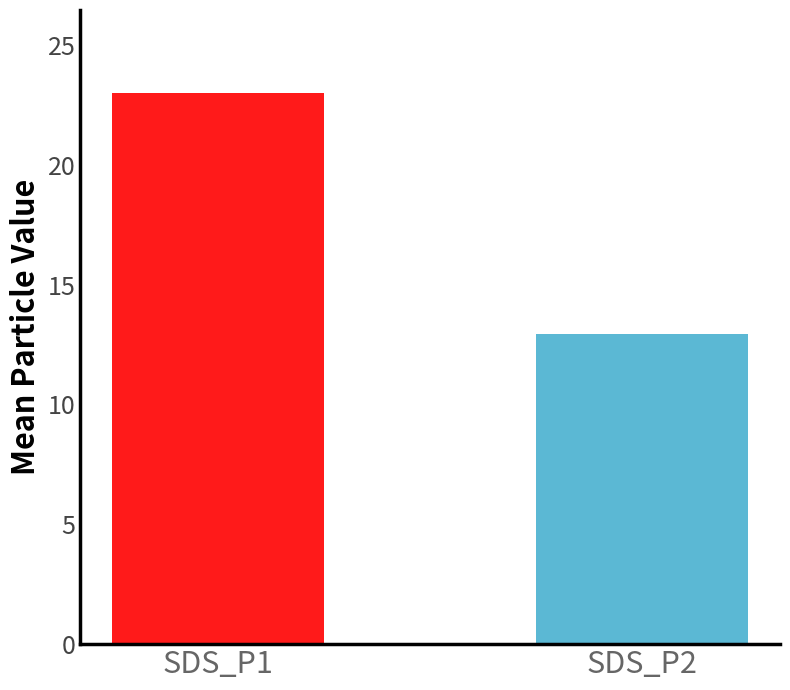

What is the maximum value shown in the chart?

23.0